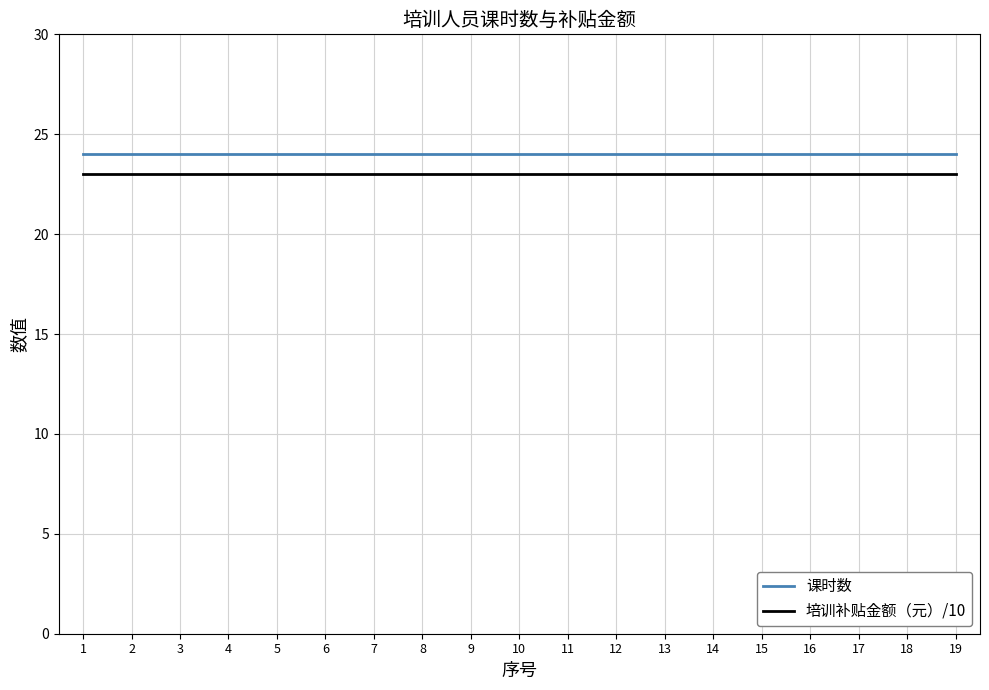

Is it true that 培训补贴金额（元）/10 equals 31 at 10?

False